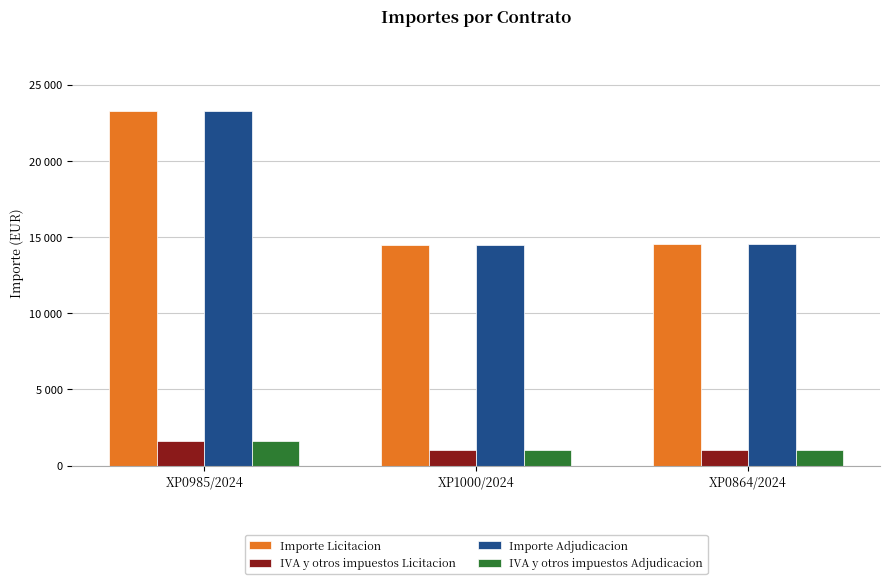

What are all the series names shown in the legend?

Importe Licitacion, IVA y otros impuestos Licitacion, Importe Adjudicacion, IVA y otros impuestos Adjudicacion